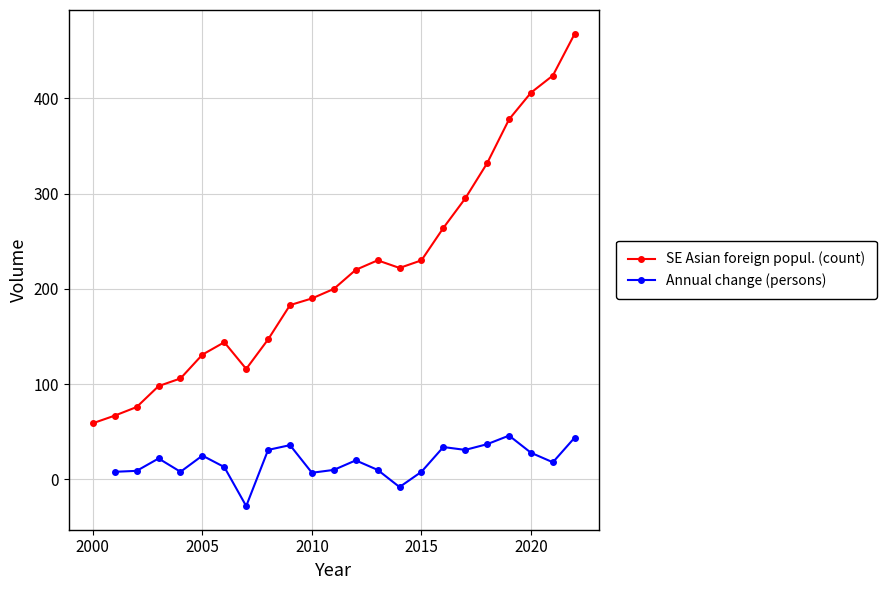

What is the average value of the SE Asian foreign popul. (count) series?

217